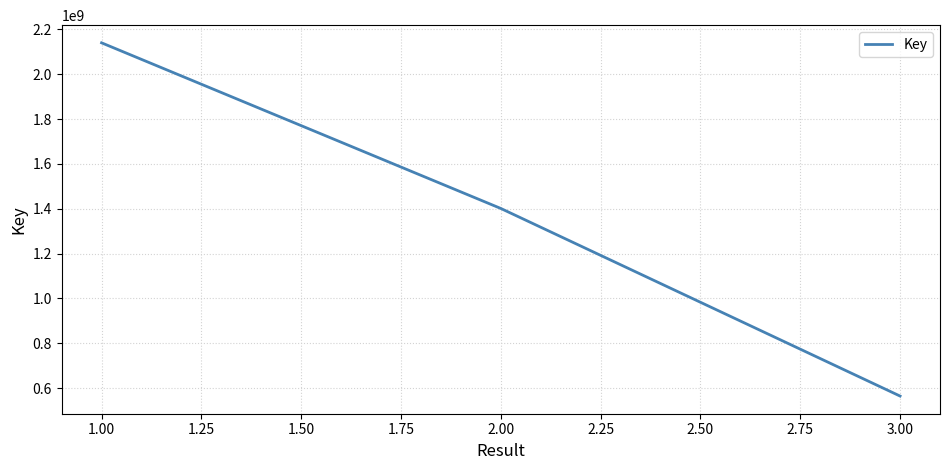

Reading left to right, list all the values displayed in this chart.

2140419501	1401323559	564254585